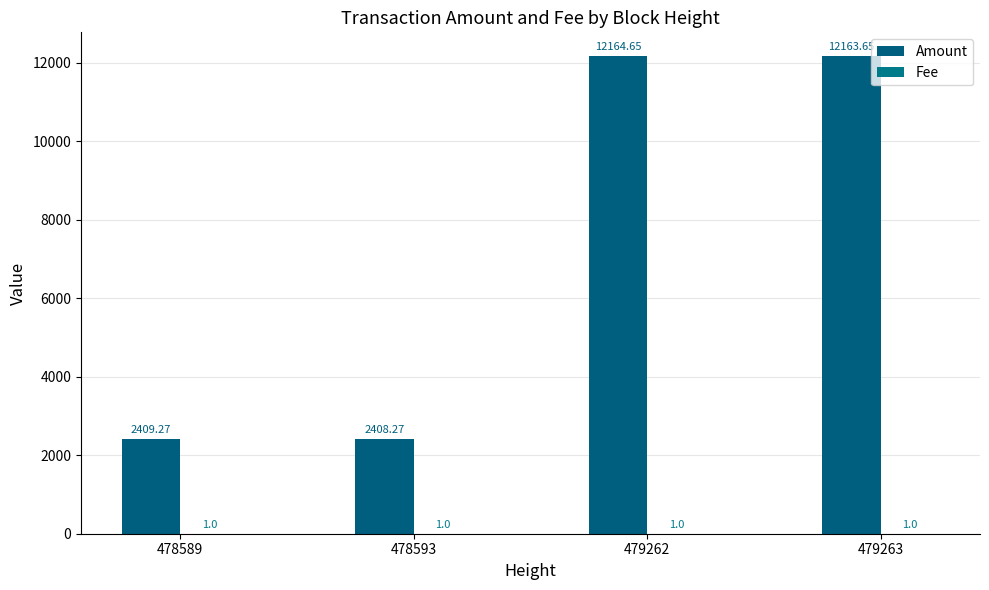

Is it true that Amount equals 16786.7 at 479263?

False